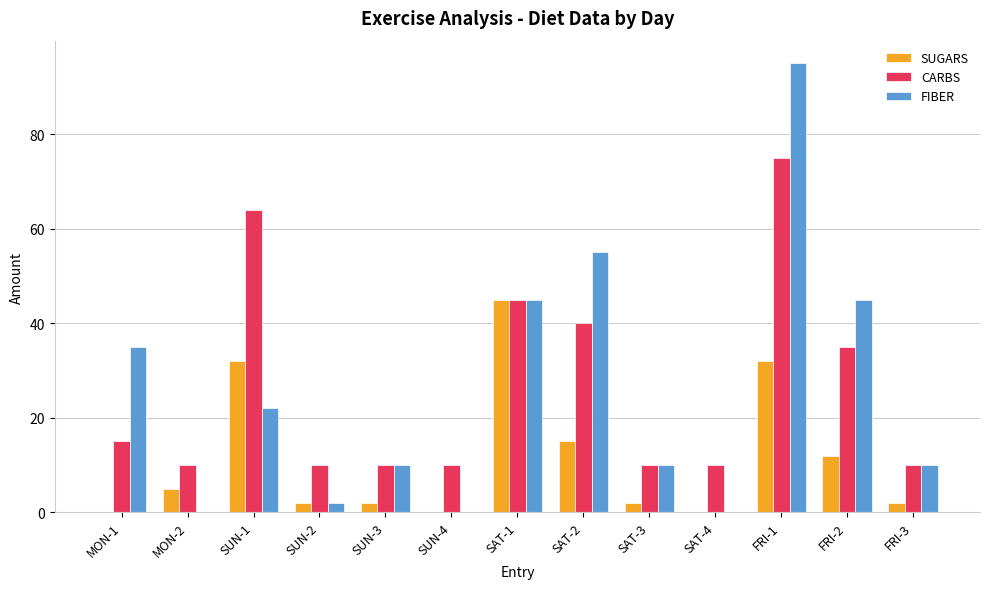

What is the difference between the SUGARS values at SUN-4 and SUN-2?

2